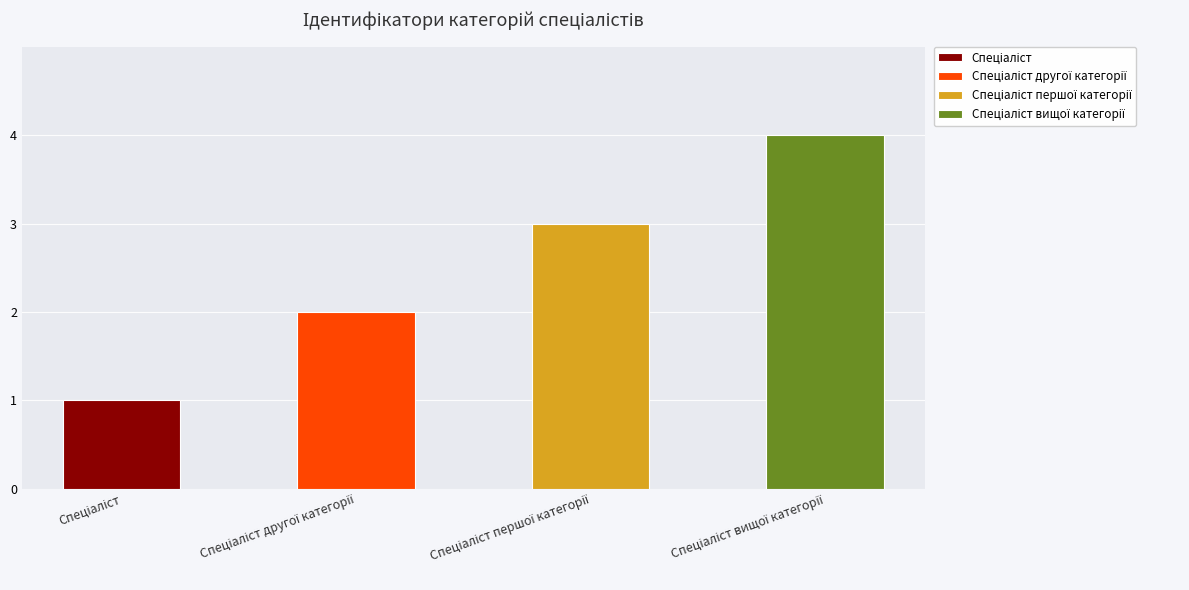

What is the approximate value at Спеціаліст вищої категорії?

4